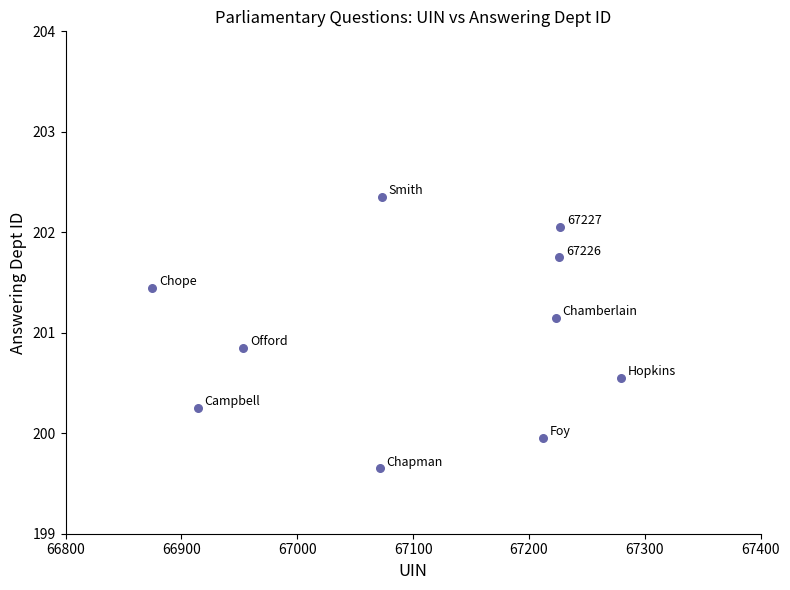

What is the average Y value?

201.0